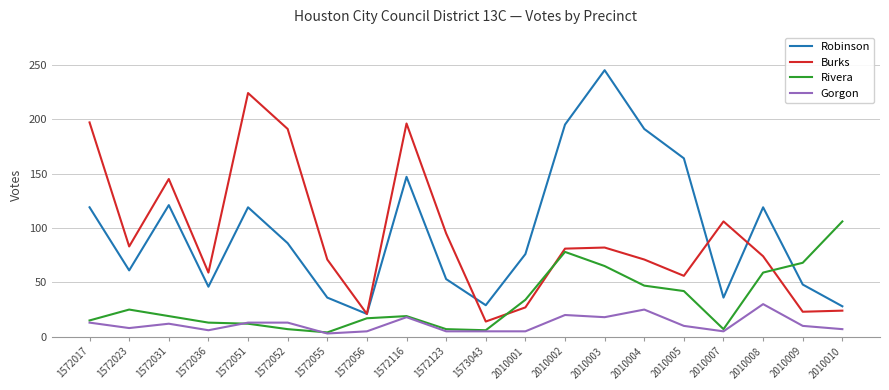

Which series changed the most between 1572017 and 1572036?

Burks